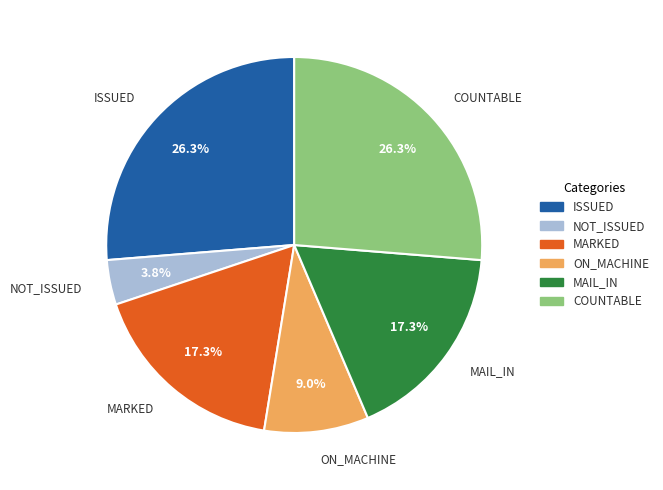

To the nearest percent, what portion does MARKED represent?

17%